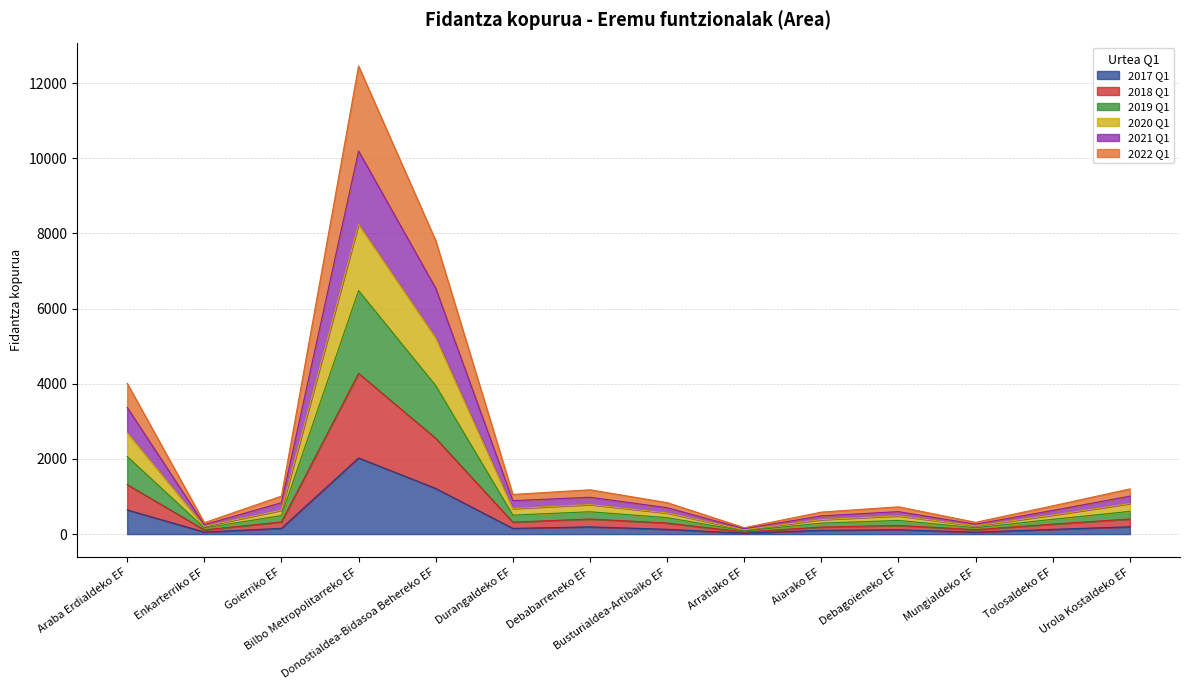

What is the label of the 9th point from the right?

Durangaldeko EF